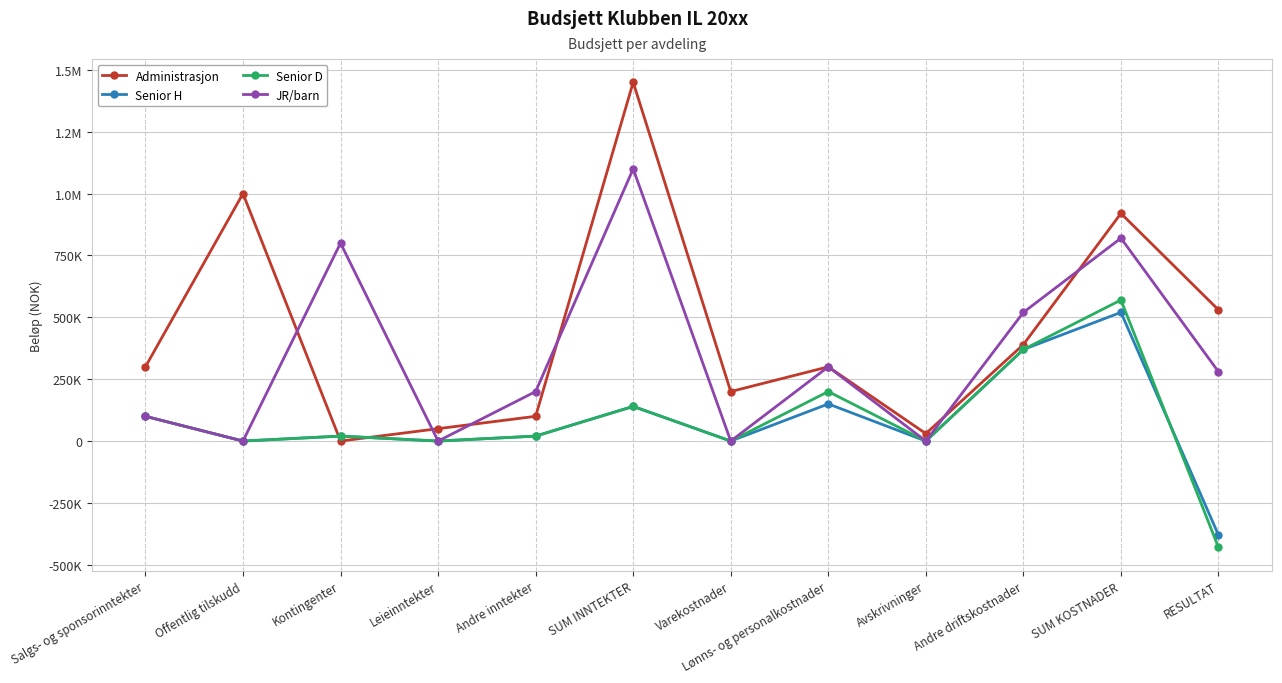

What are all the series names shown in the legend?

Administrasjon, Senior H, Senior D, JR/barn